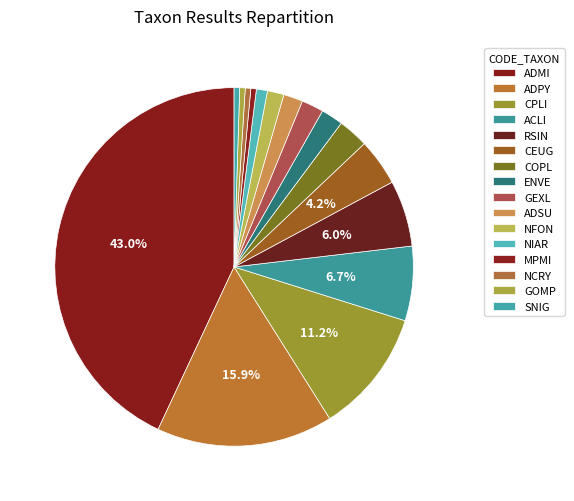

What portion of the pie excludes CPLI?

88.8%